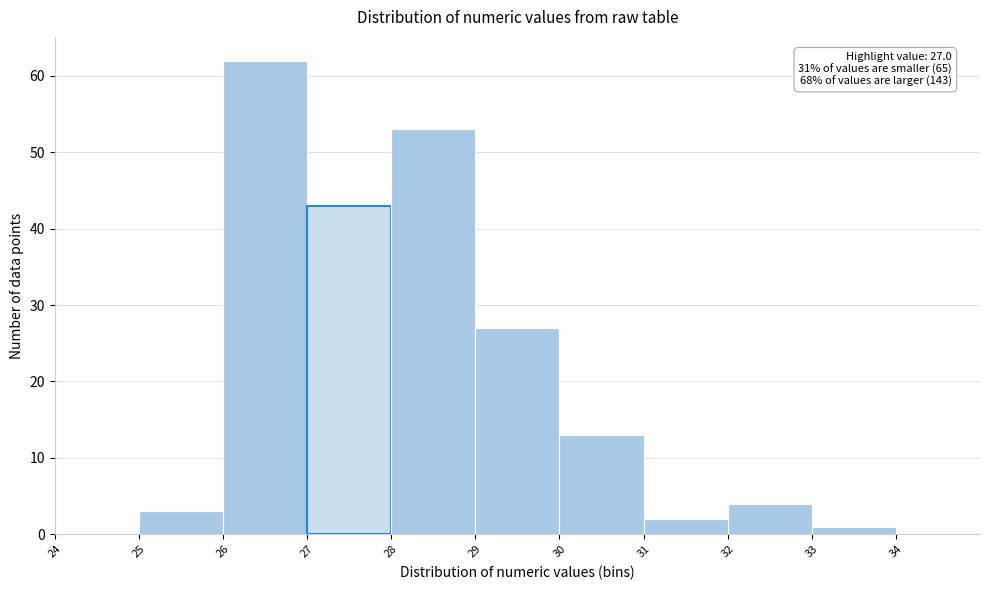

Over which range of the x-axis is the bar tallest?

26 to 27